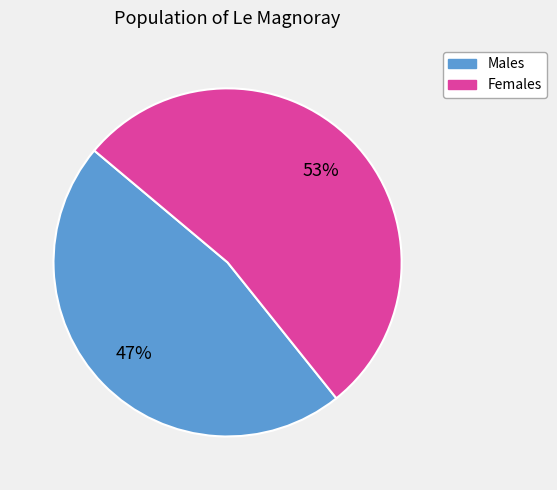

Is there a majority slice in this chart?

Yes